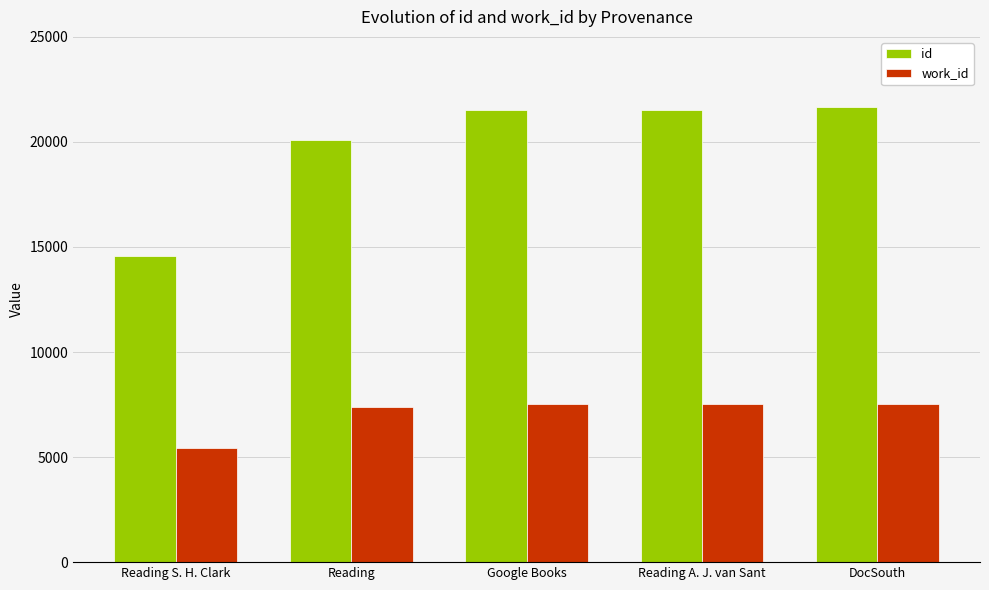

Which series has the largest total across all categories?

id